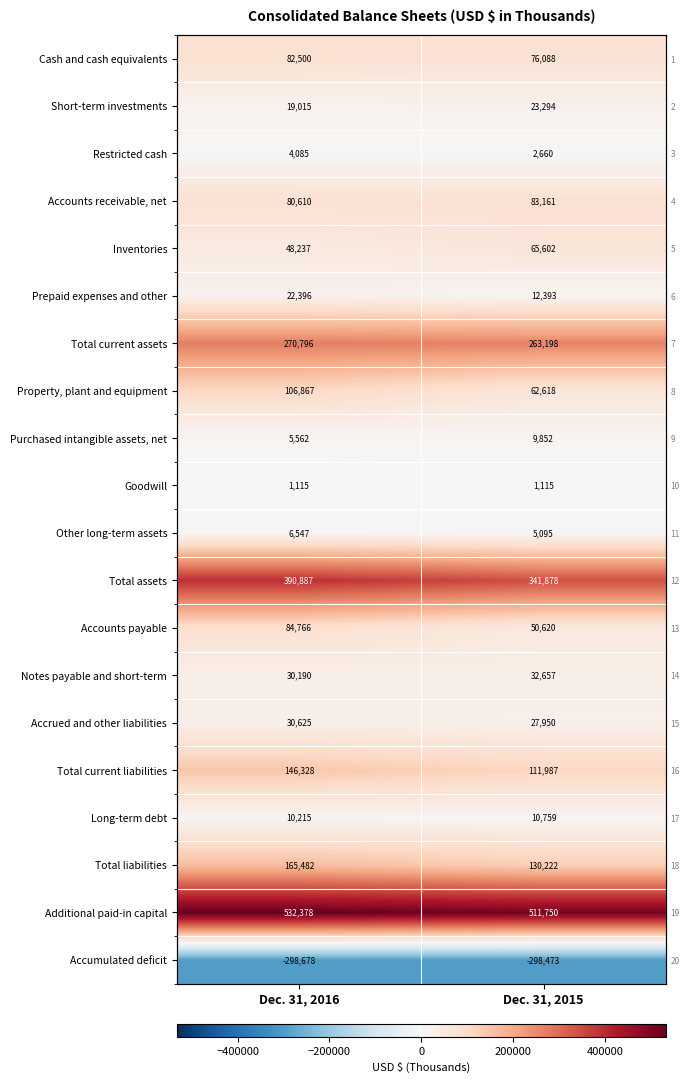

The value of Total liabilities at Dec. 31, 2015 is 208050. True or false?

False